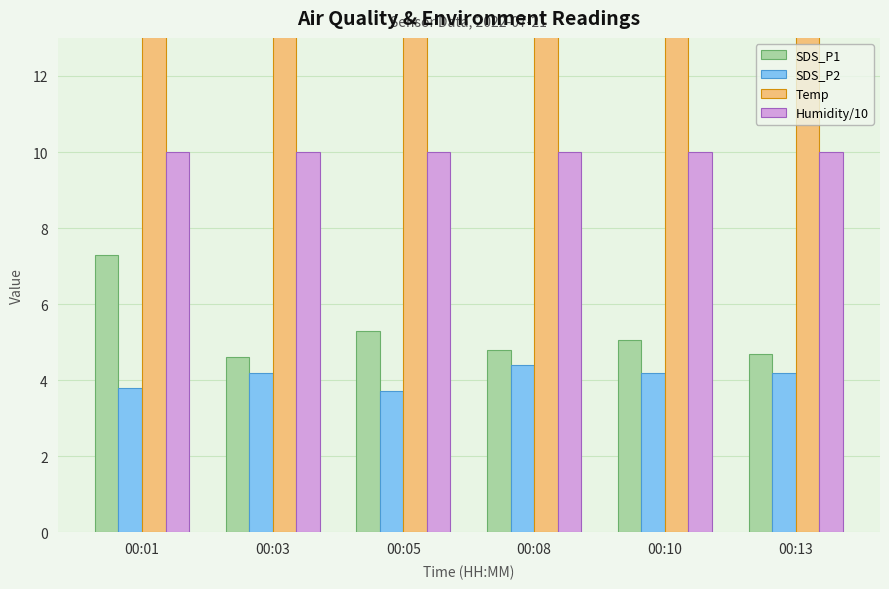

Is the value of SDS_P2 at 00:03 greater than the value of Humidity/10 at 00:08?

No